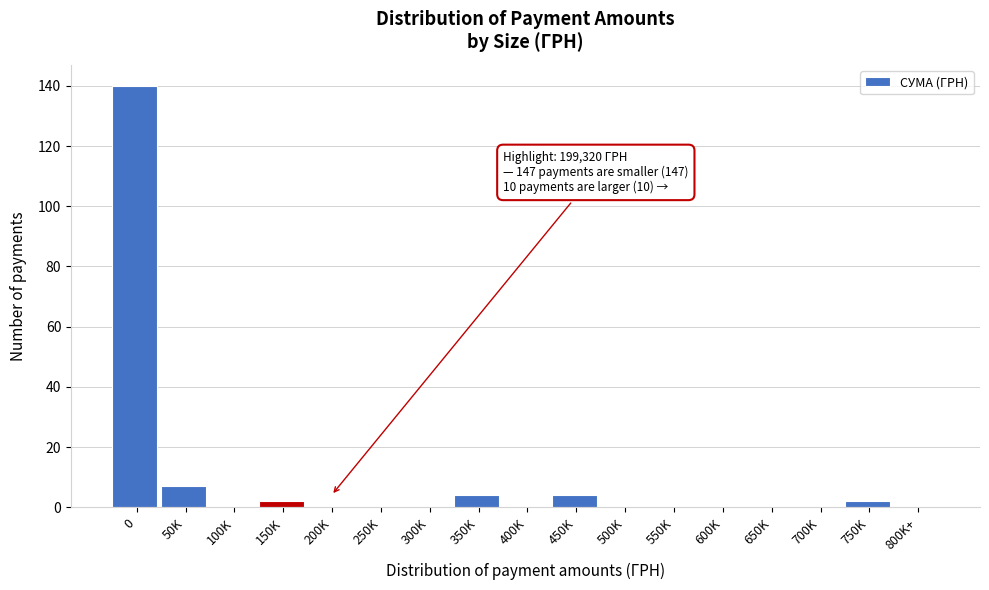

Reading left to right, extract all data points from this chart.

0=140	50K=7	100K=0	150K=2	200K=0	250K=0	300K=0	350K=4	400K=0	450K=4	500K=0	550K=0	600K=0	650K=0	700K=0	750K=2	800K+=0